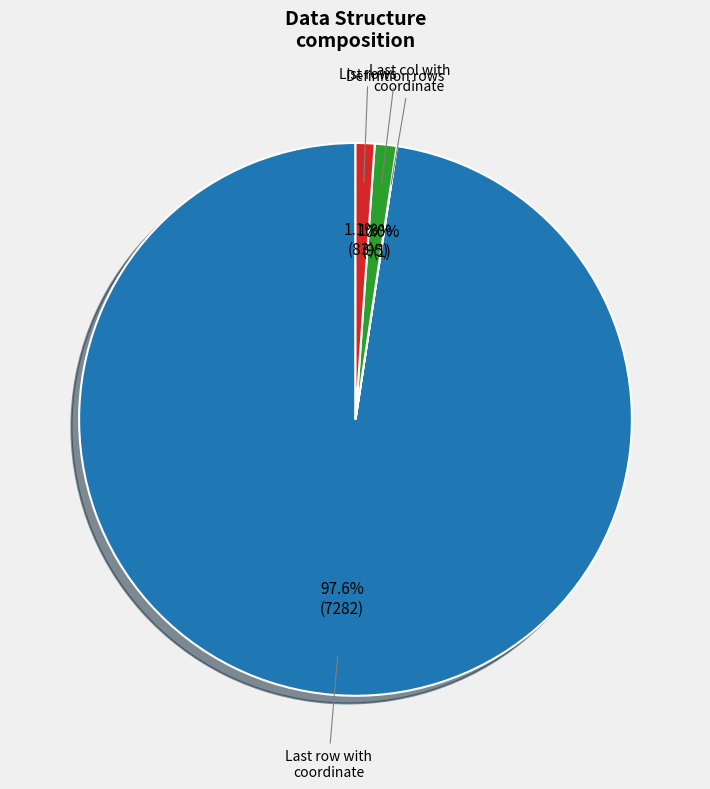

To the nearest percent, what portion does Definition rows represent?

1%